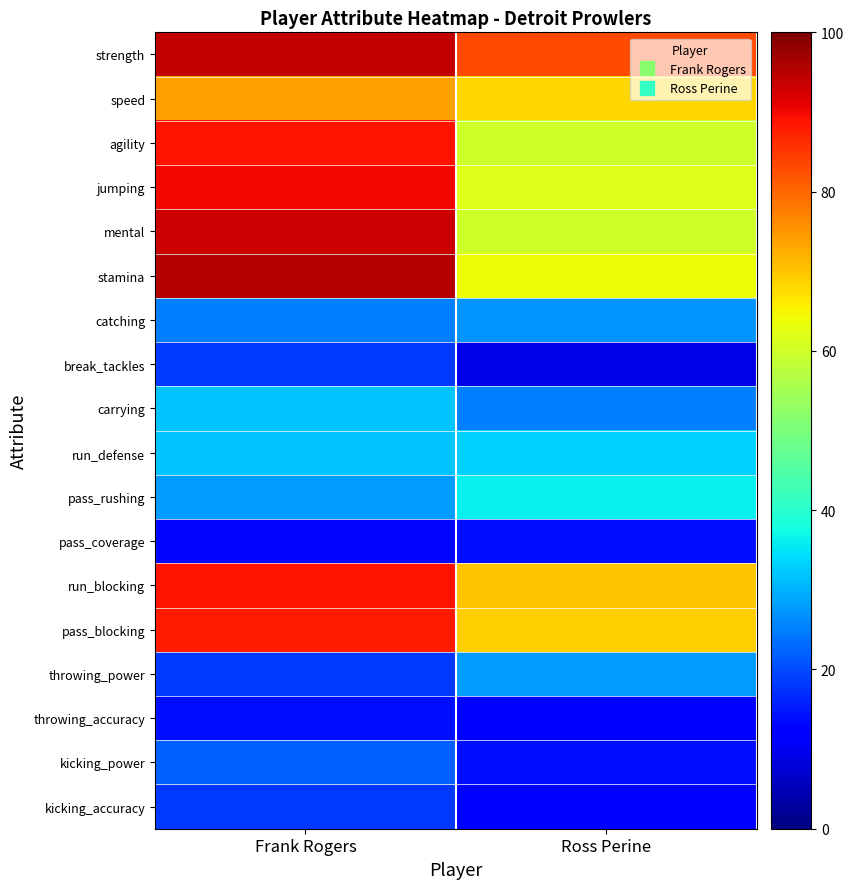

What is the minimum value shown in the chart?

9